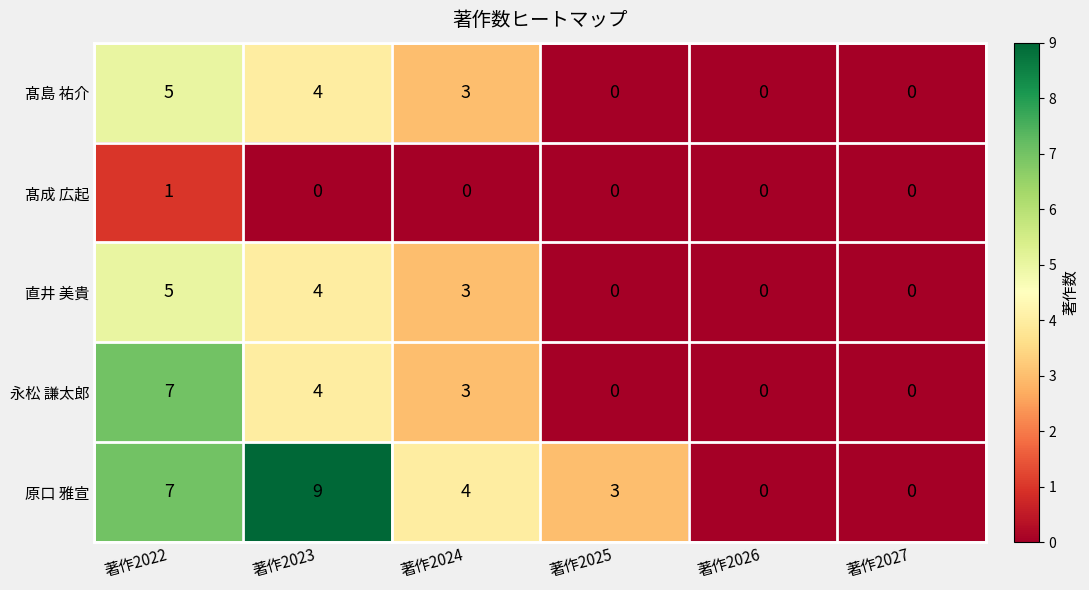

Count the number of data series in this chart.

5